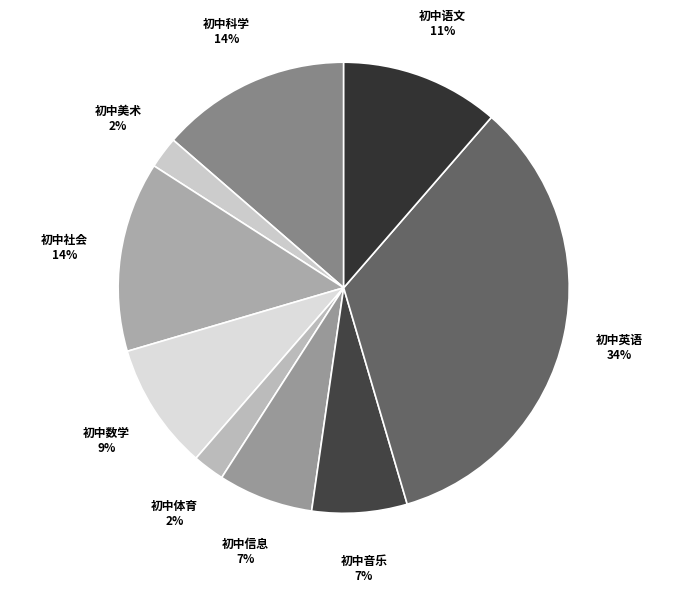

Which category has the biggest portion of the pie?

初中英语